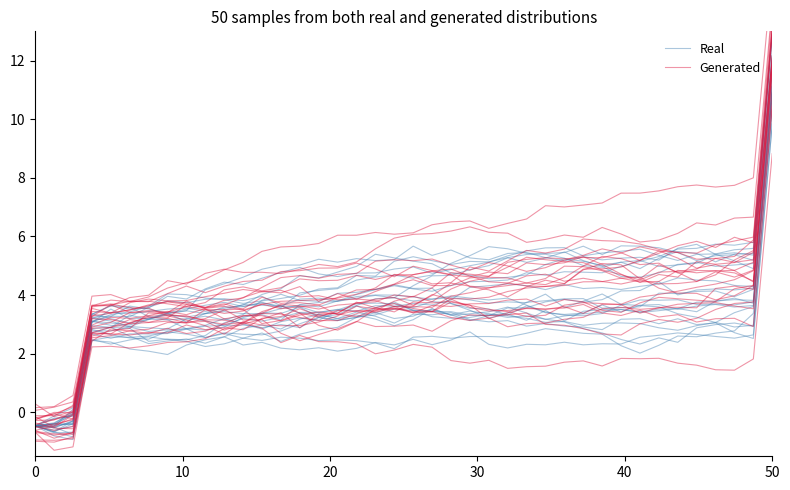

How many values in the Real series exceed 3?

30